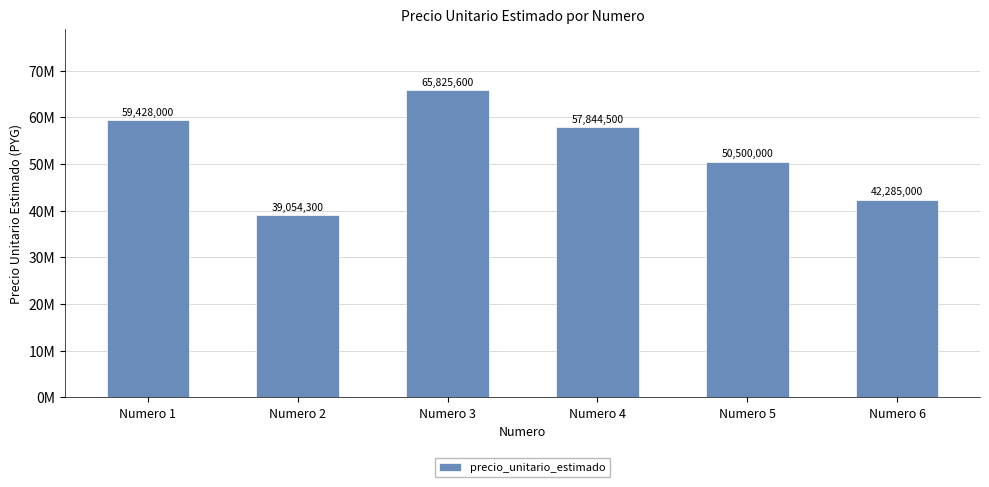

What is the value of the 6th bar from the left?

42285000